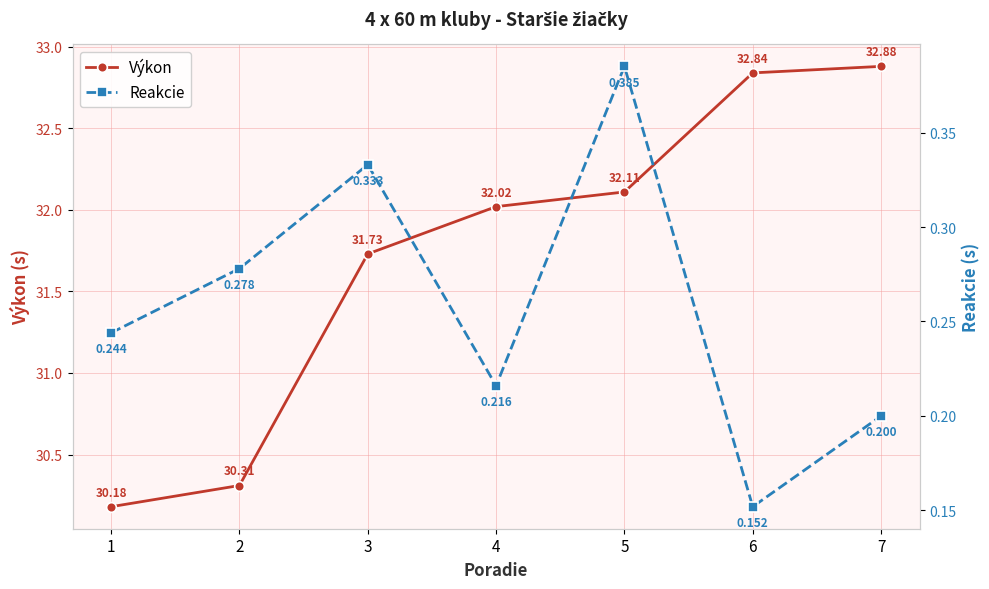

List the series in order of their peak value, lowest first.

Reakcie, Výkon